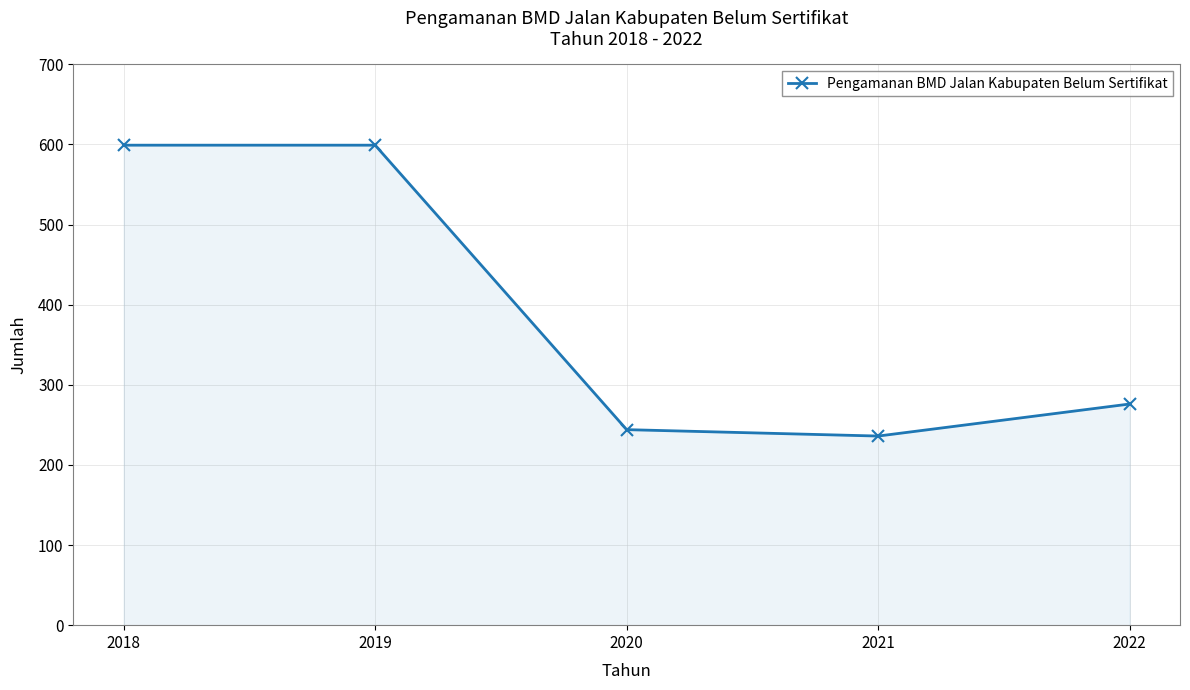

Between 2018 and 2022, which is larger?

2018